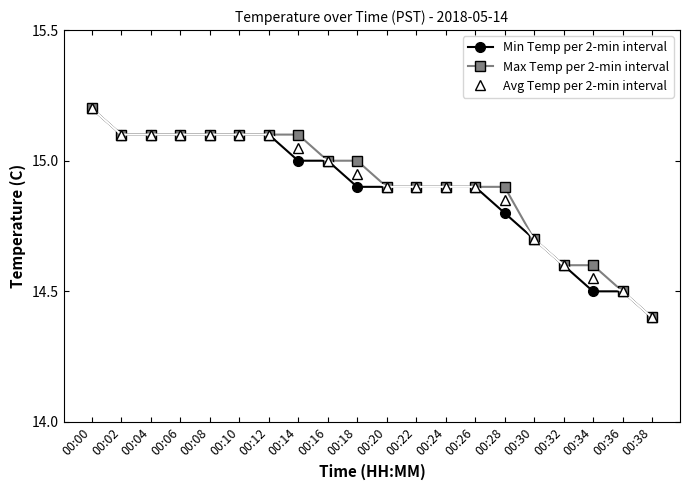

What is the minimum value for Max Temp per 2-min interval?

14.4